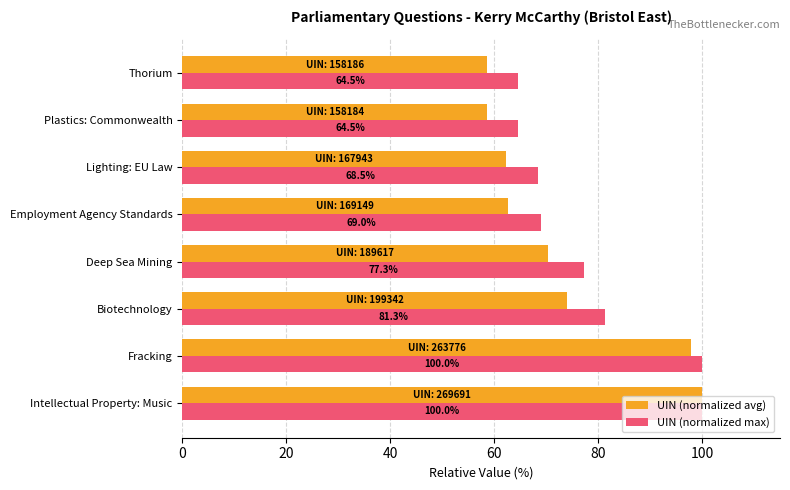

What is the spread (max minus min) of values at Fracking?

2.2